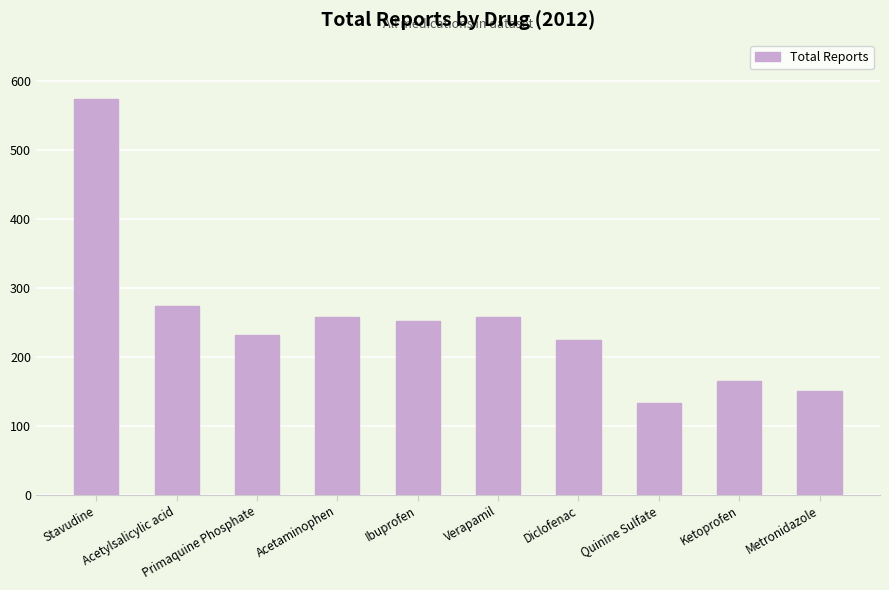

Where does the data first go above 251?

Stavudine